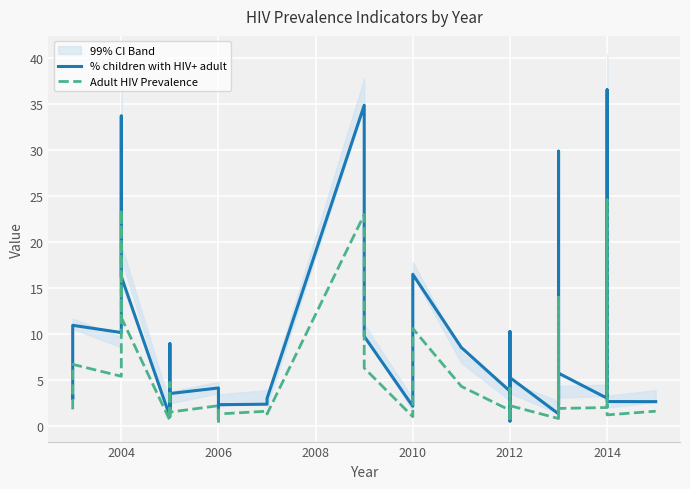

Is this an area chart (filled region under the line)?

No